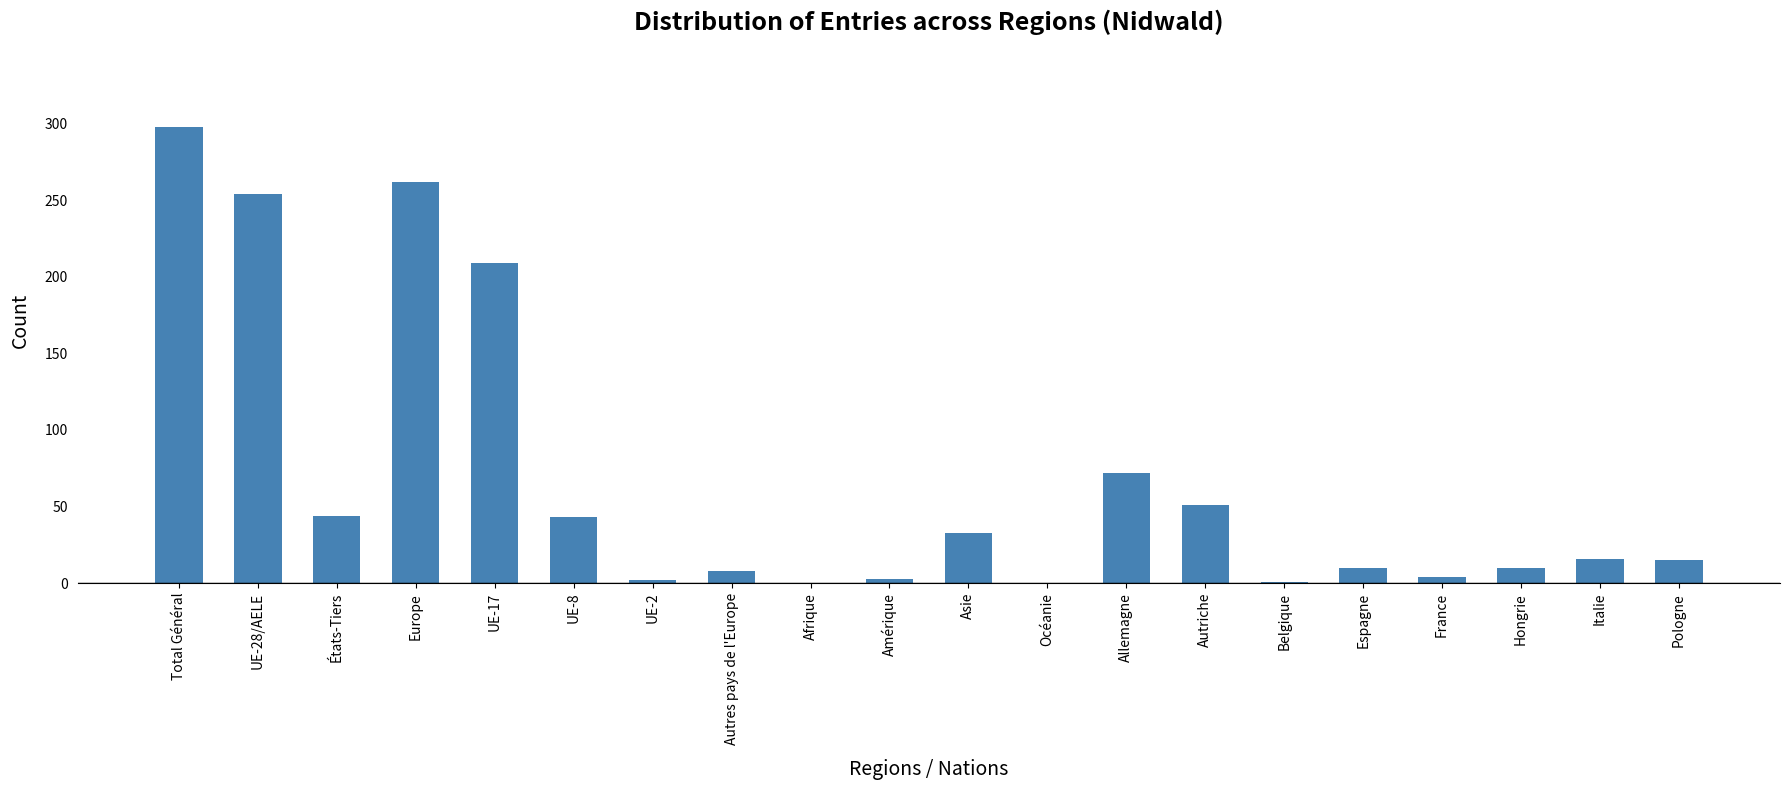

Between Afrique and UE-8, which is larger?

UE-8